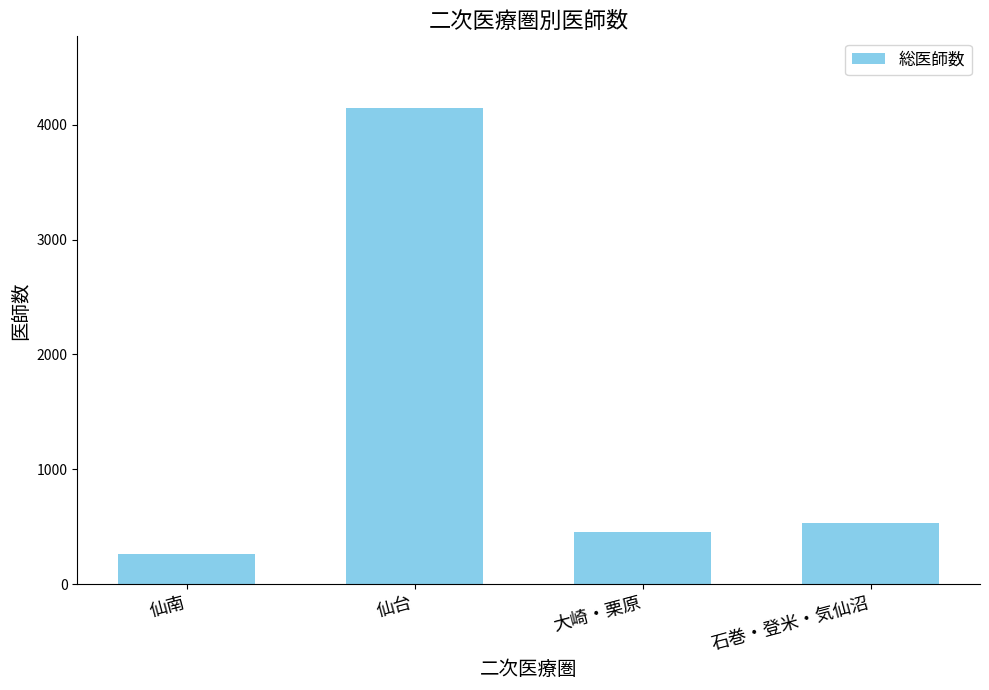

Approximately how many times larger is the value at 大崎・栗原 compared to 石巻・登米・気仙沼?

0.8